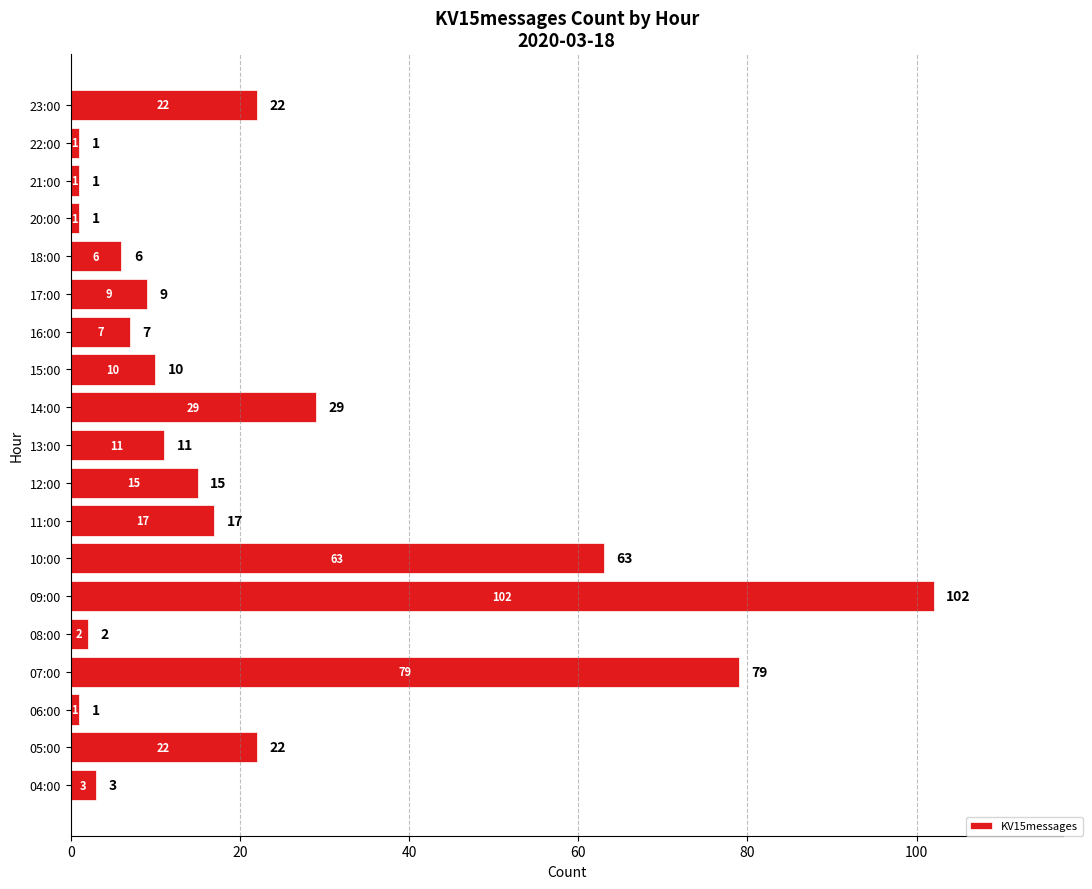

Which has a higher value, 13:00 or 07:00?

07:00